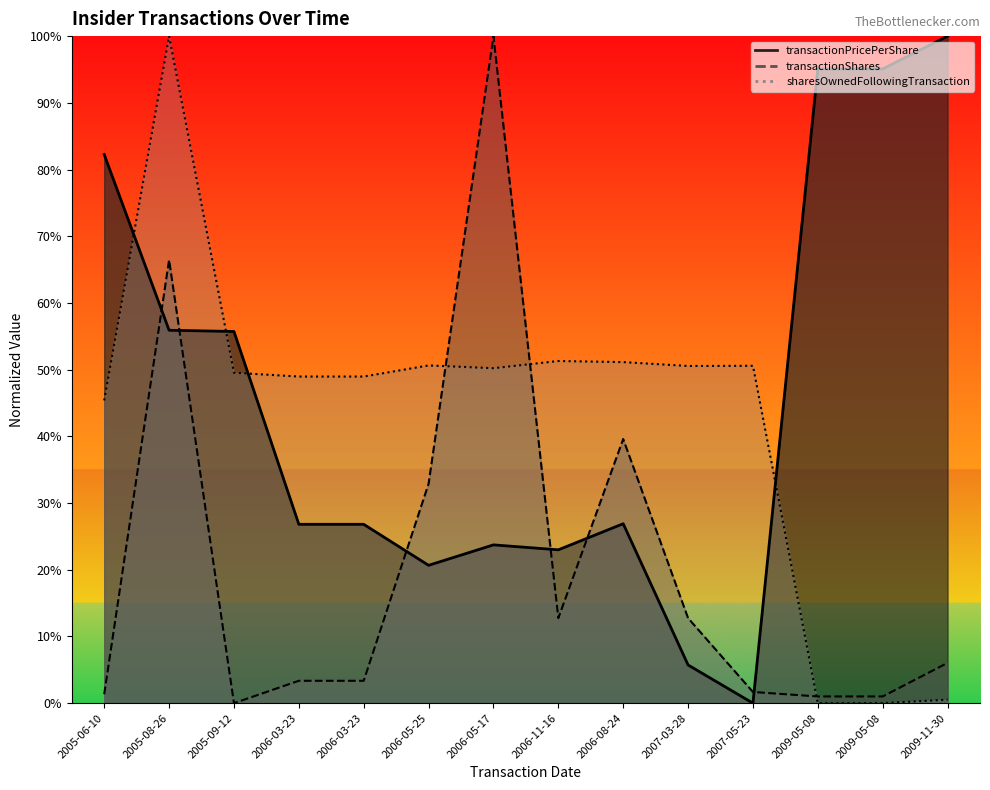

Does the chart display data point markers on the line(s)?

No